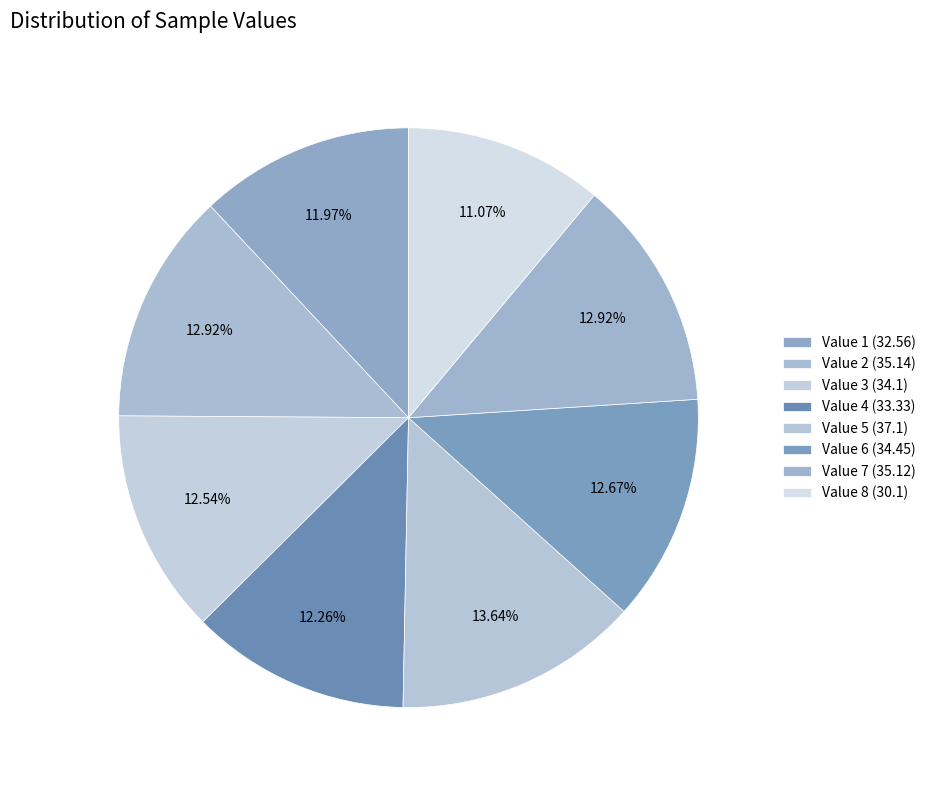

Count the number of slices in the pie.

8